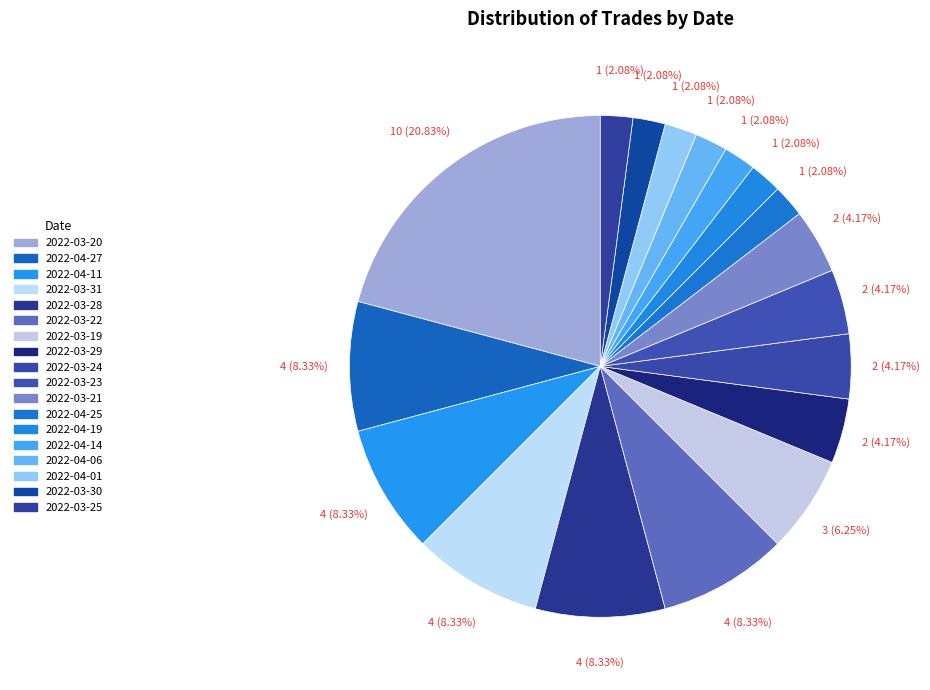

How many segments does this pie chart have?

18